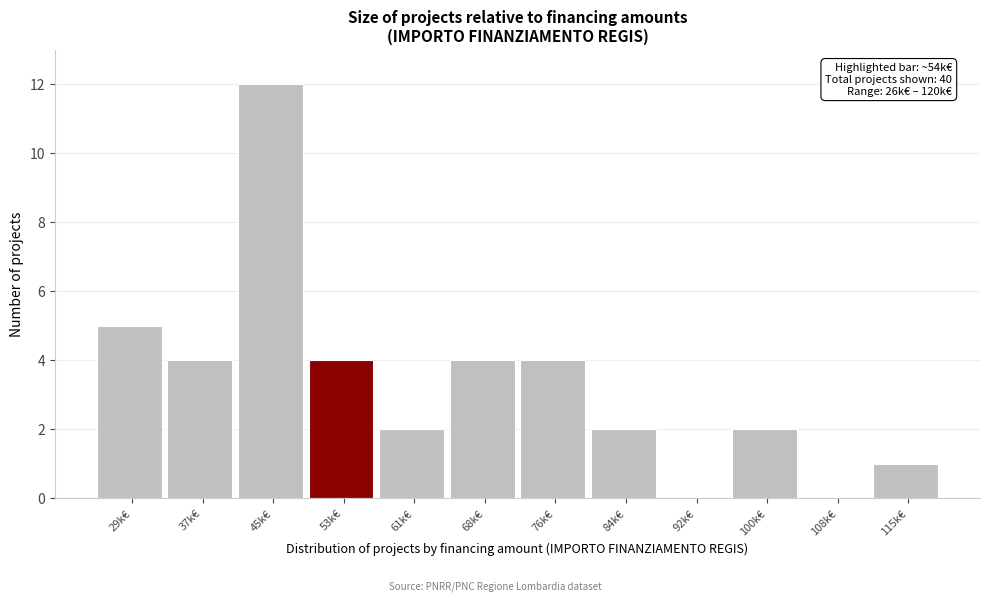

Reading left to right, list all the values displayed in this chart.

29k€=5	37k€=4	45k€=12	53k€=4	61k€=2	68k€=4	76k€=4	84k€=2	92k€=0	100k€=2	108k€=0	115k€=1